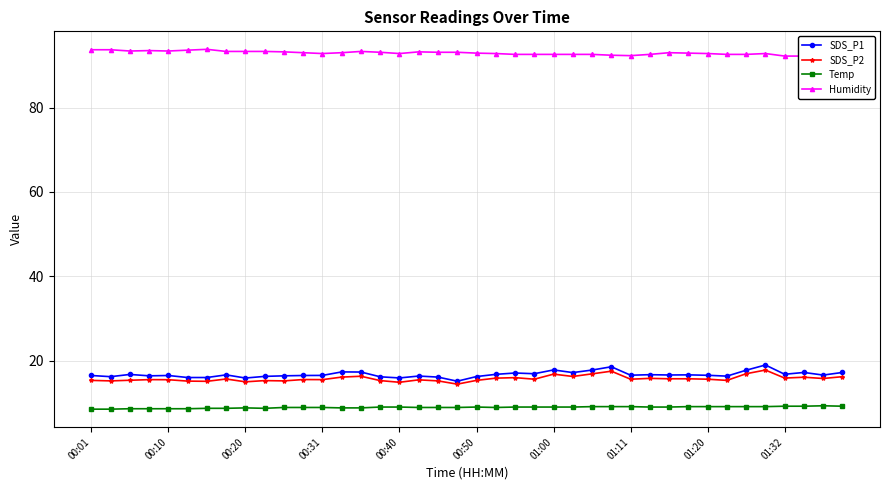

The Humidity series shows 92.6 at 26. True or false?

True